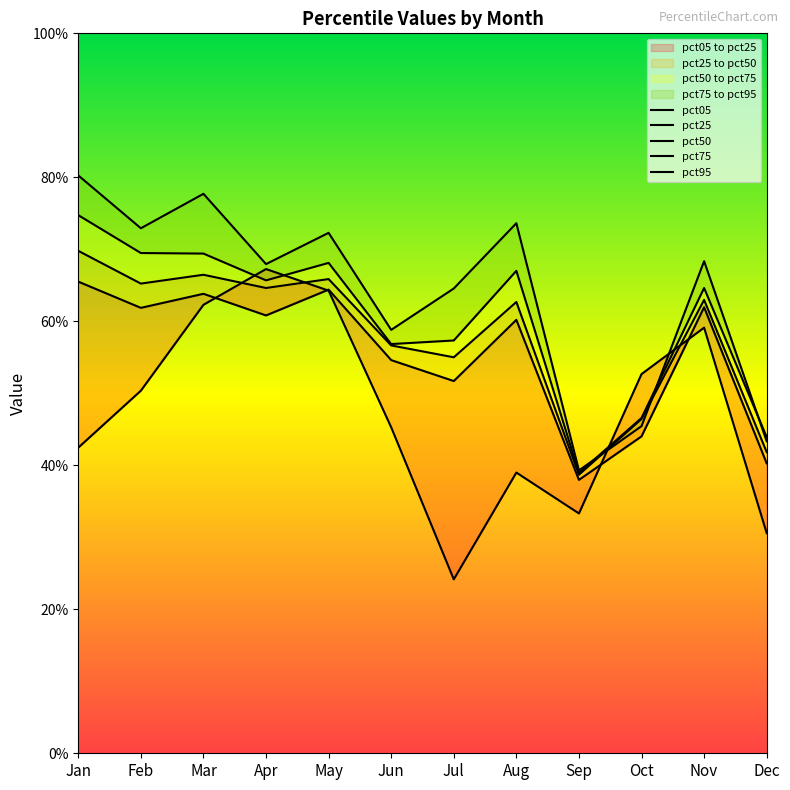

Which series has the largest total across all categories?

pct95